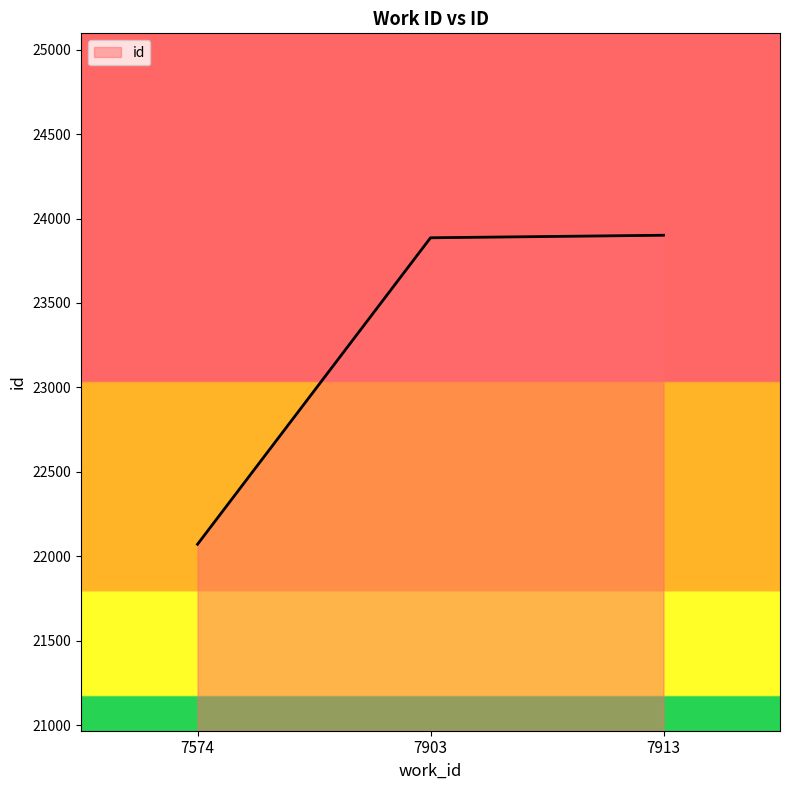

Does the chart display data point markers on the line(s)?

No